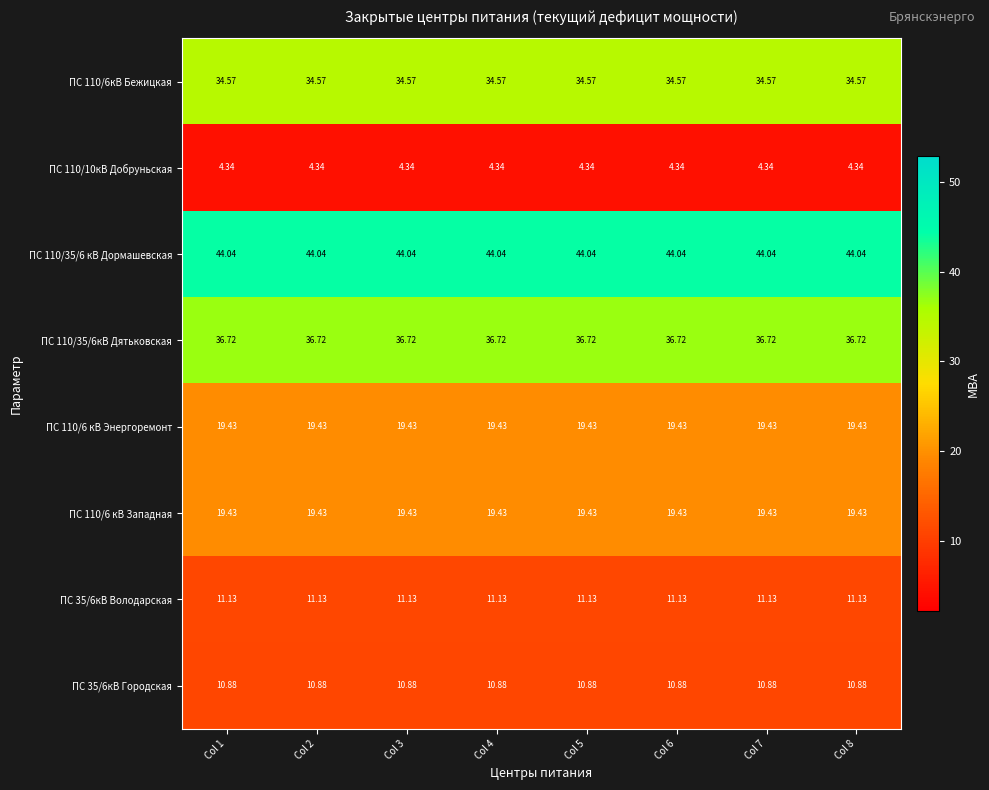

At how many categories does at least one series exceed 33?

8